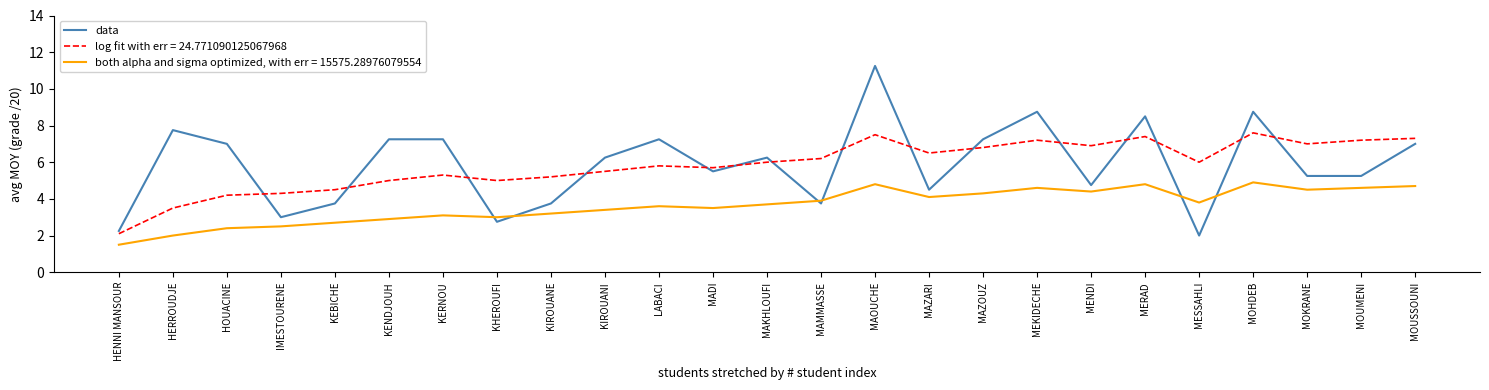

List the series in order of their peak value, lowest first.

both alpha and sigma optimized, with err = 15575.28976079554, log fit with err = 24.771090125067968, data